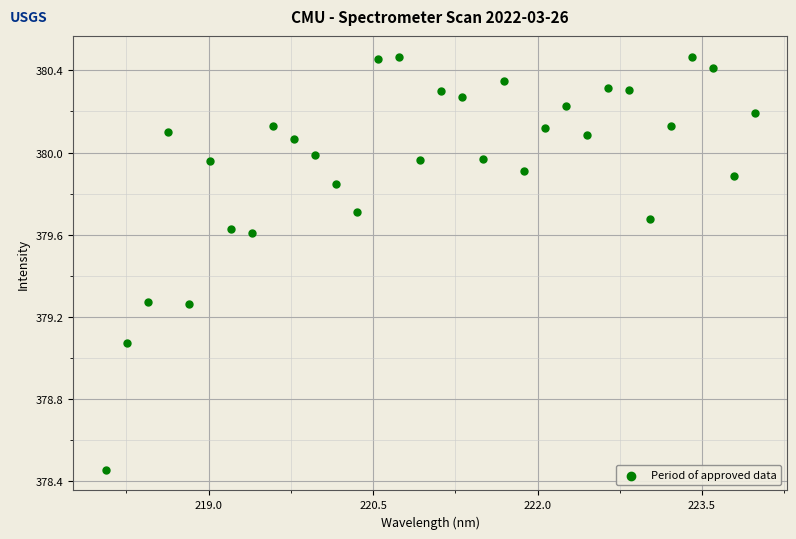

What is the range of Y values (max minus min)?

2.0